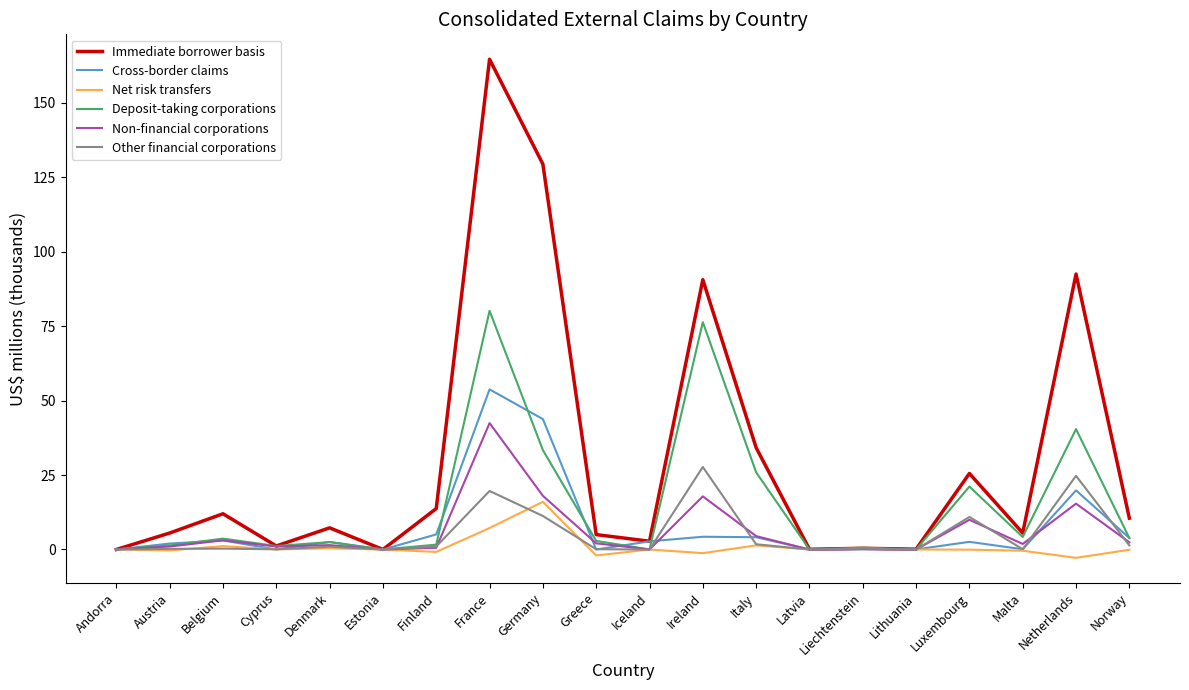

Read the Deposit-taking corporations value at Luxembourg.

21.1